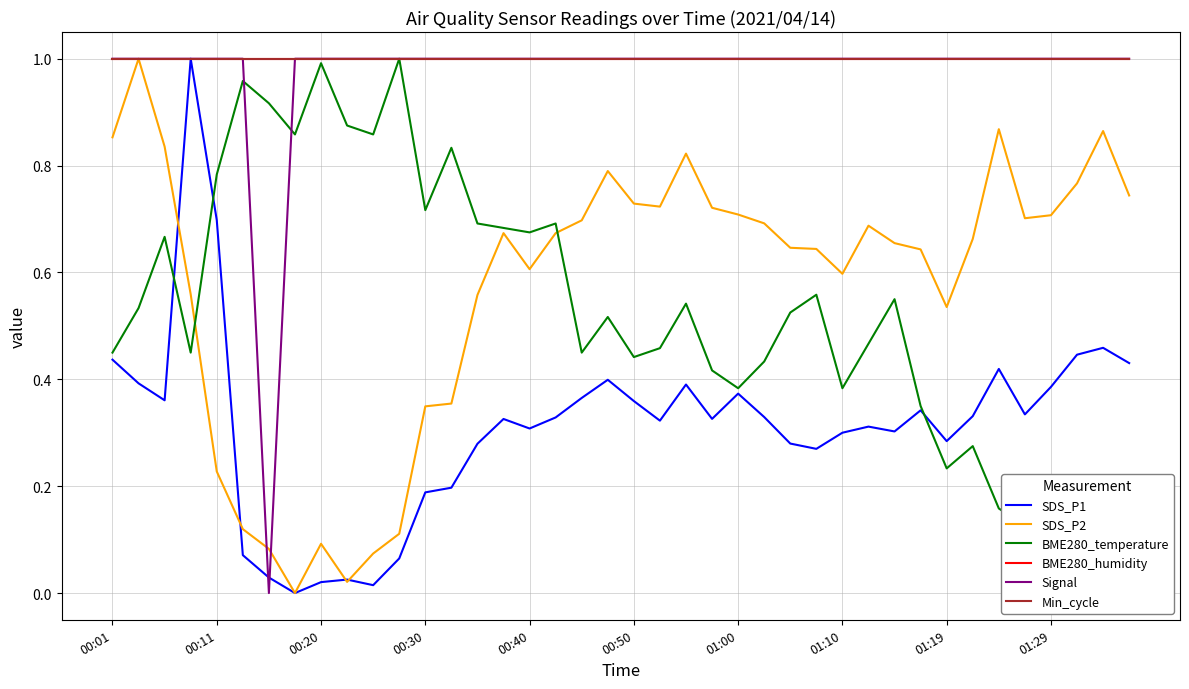

What is the spread (max minus min) of values at 30?

0.7